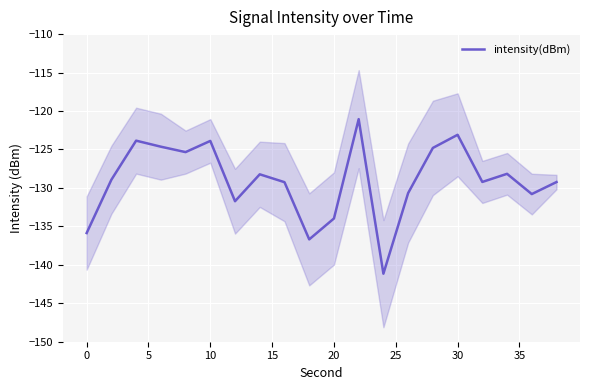

Is it true that intensity(dBm) equals -78.0 at 0?

False